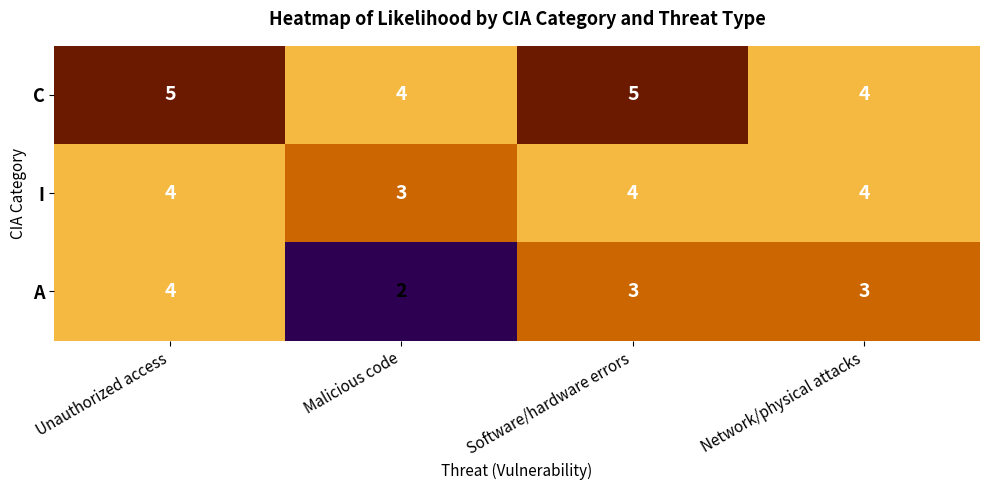

At how many categories does at least one series exceed 2?

4